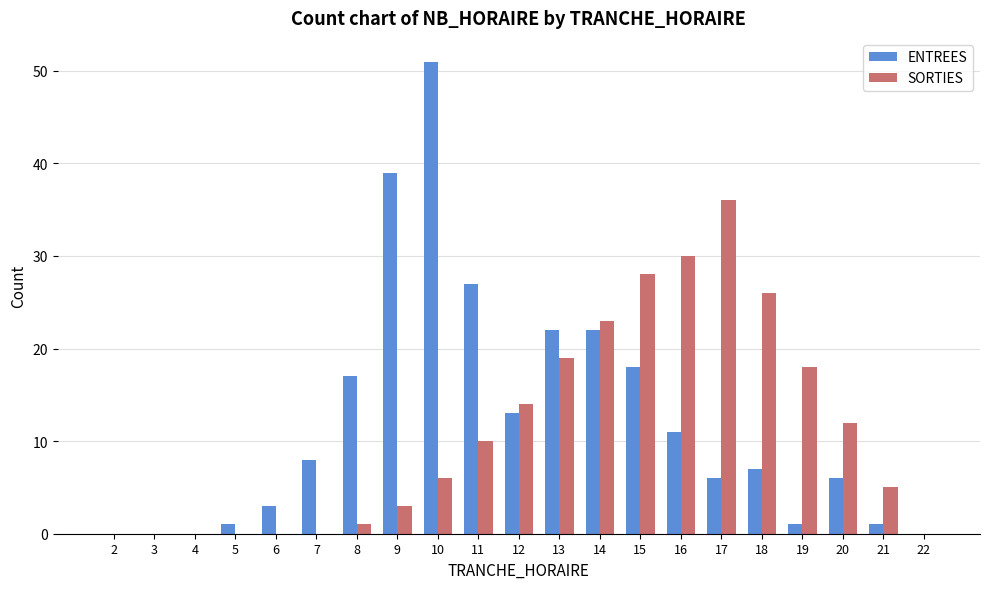

The ENTREES series shows 0 at 4. True or false?

True